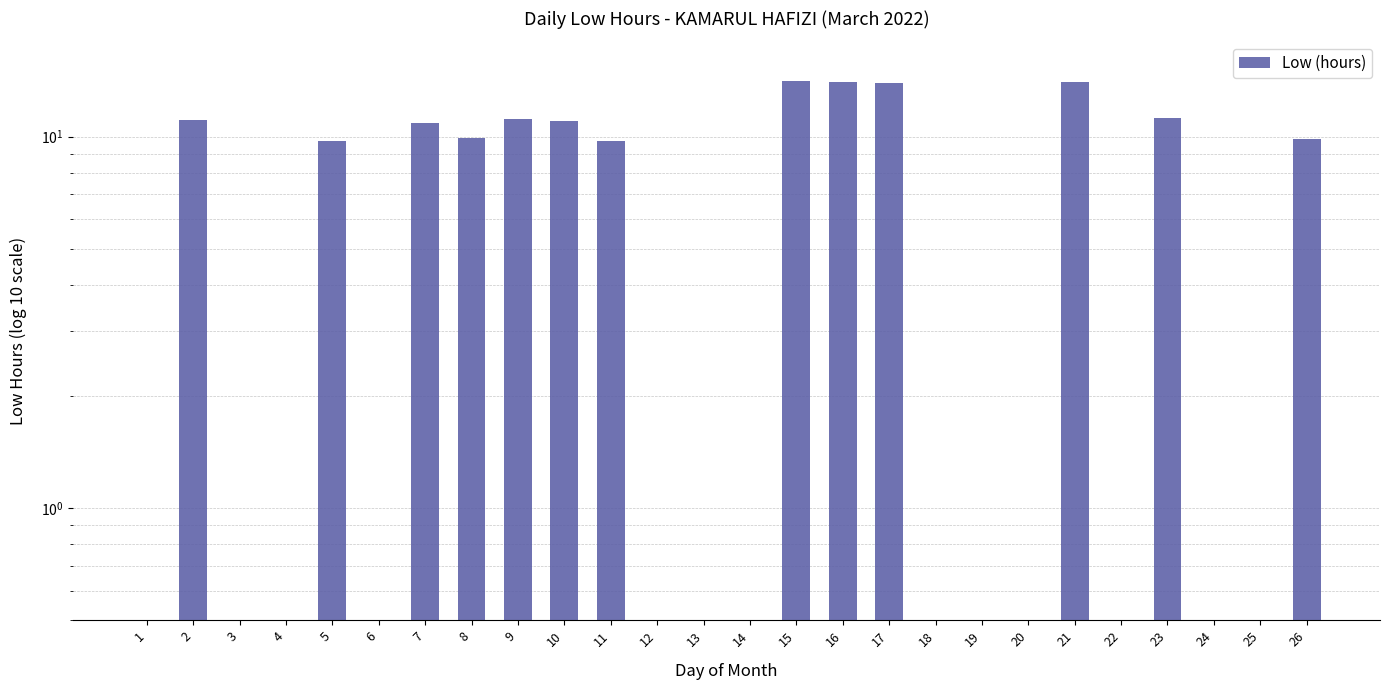

Reading right to left, extract all data points from this chart.

26=9.9	25=0.1	24=0.1	23=11.2	22=0.1	21=14.0	20=0.1	19=0.1	18=0.1	17=13.9	16=14.0	15=14.1	14=0.1	13=0.1	12=0.1	11=9.7	10=11.0	9=11.2	8=9.9	7=10.9	6=0.1	5=9.7	4=0.1	3=0.1	2=11.1	1=0.1